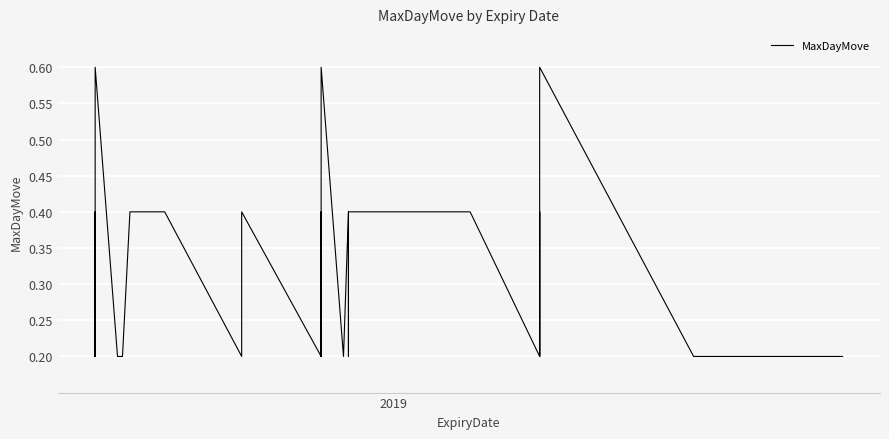

Reading left to right, extract all data points from this chart.

0.2	0.2	0.2	0.4	0.2	0.2	0.6	0.2	0.2	0.4	0.4	0.4	0.4	0.4	0.4	0.2	0.4	0.2	0.2	0.4	0.2	0.2	0.6	0.2	0.4	0.4	0.4	0.2	0.4	0.4	0.4	0.4	0.2	0.2	0.4	0.2	0.2	0.6	0.2	0.2